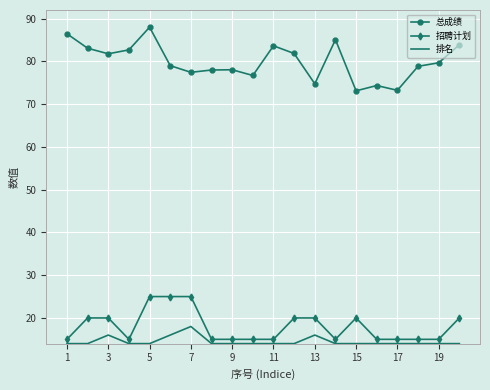

List the series in order of their peak value, lowest first.

排名, 招聘计划, 总成绩